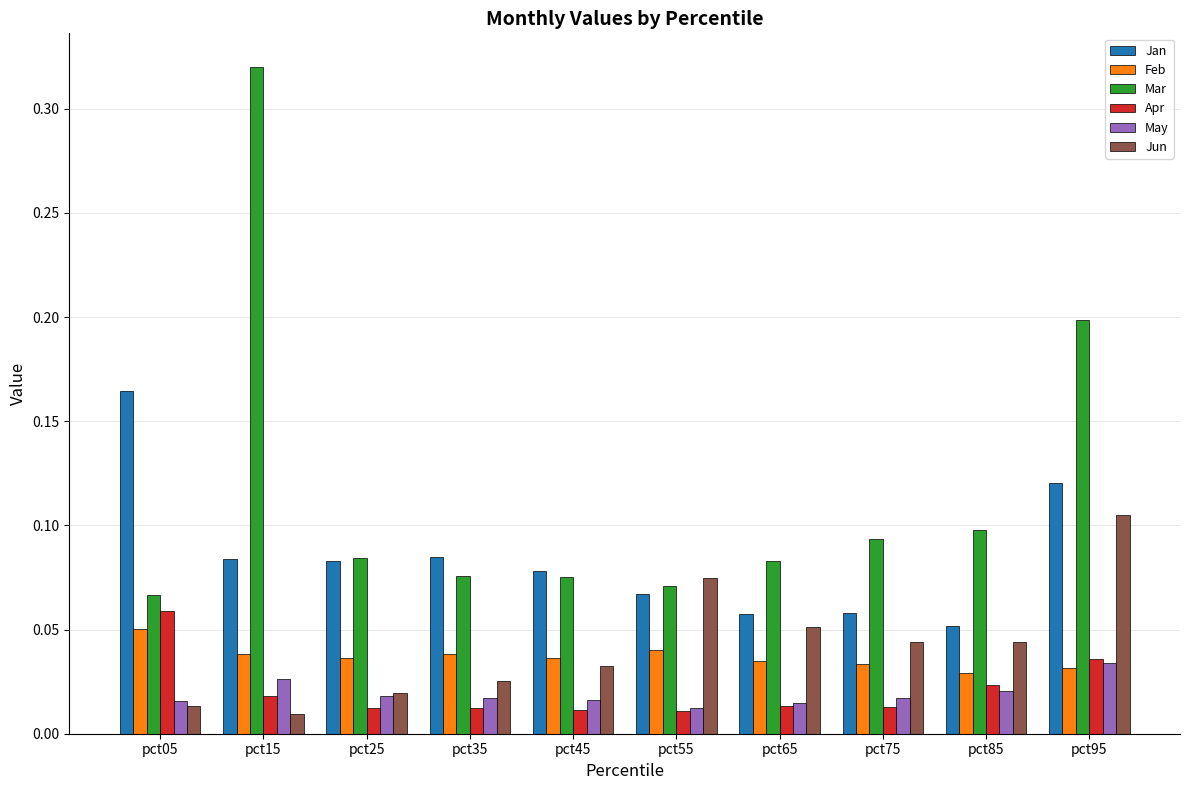

How many Jan values are between 0 and 1?

10